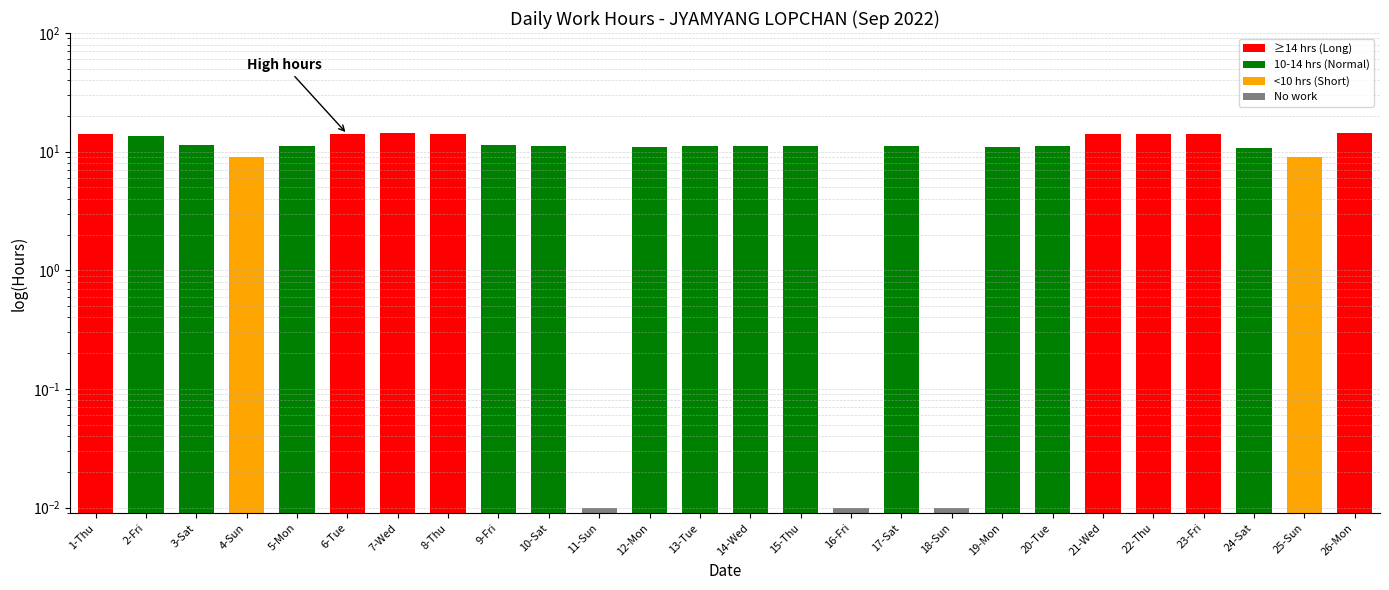

How many values are below 11?

8